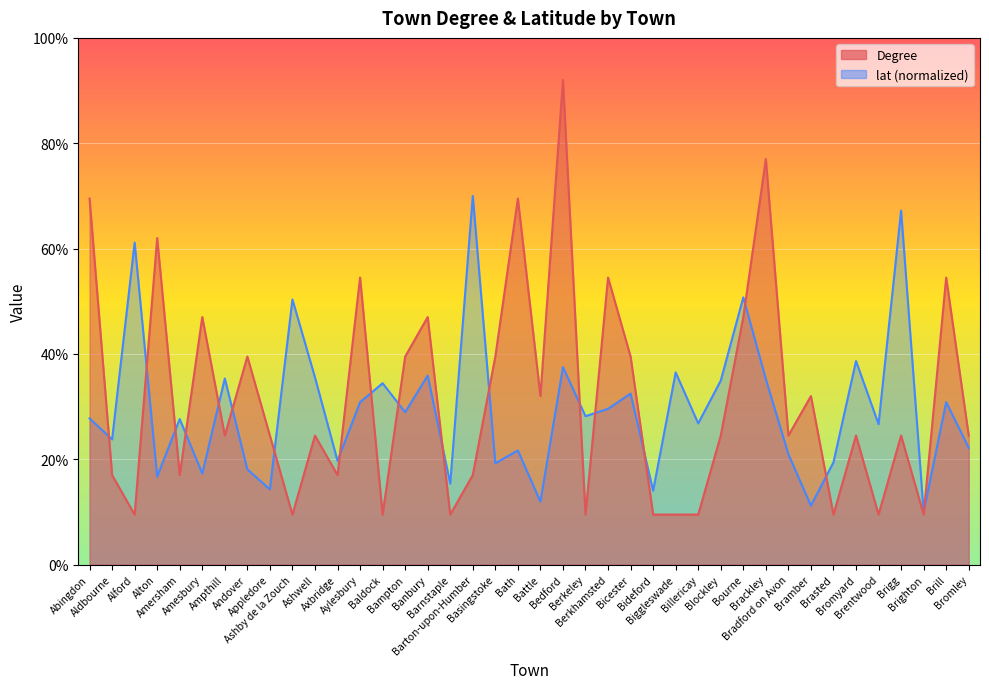

How many data points in lat are less than 28?

20